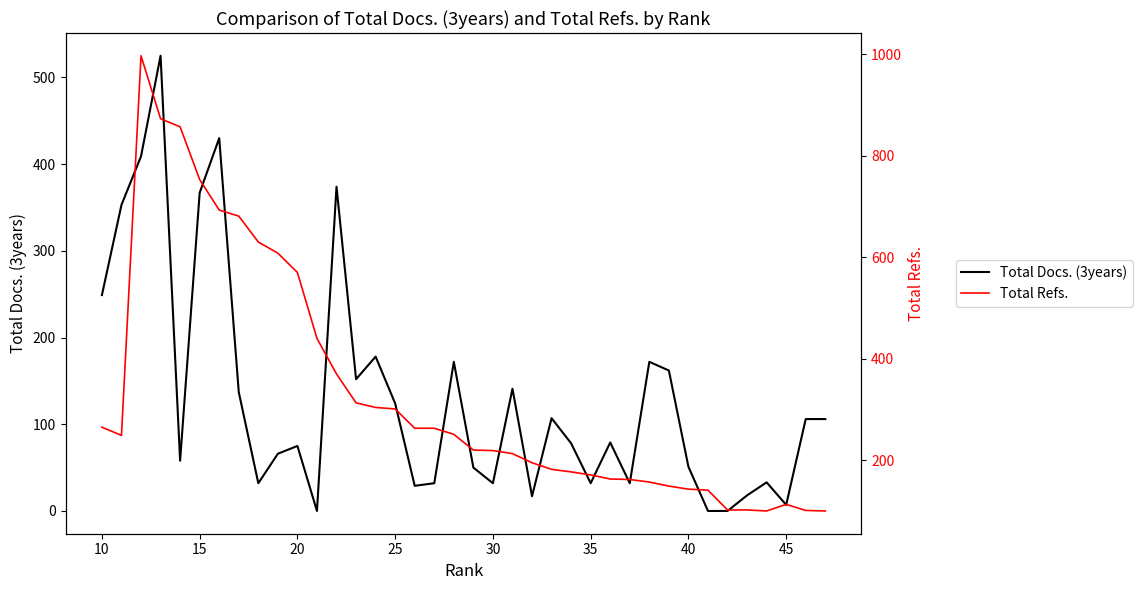

How many lines are shown in the chart?

2